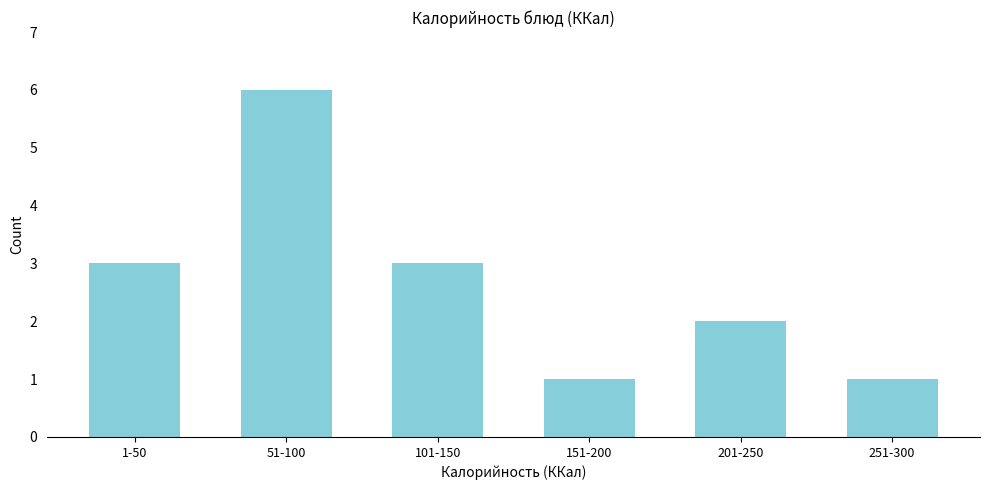

Reading right to left, extract all data points from this chart.

1	2	1	3	6	3